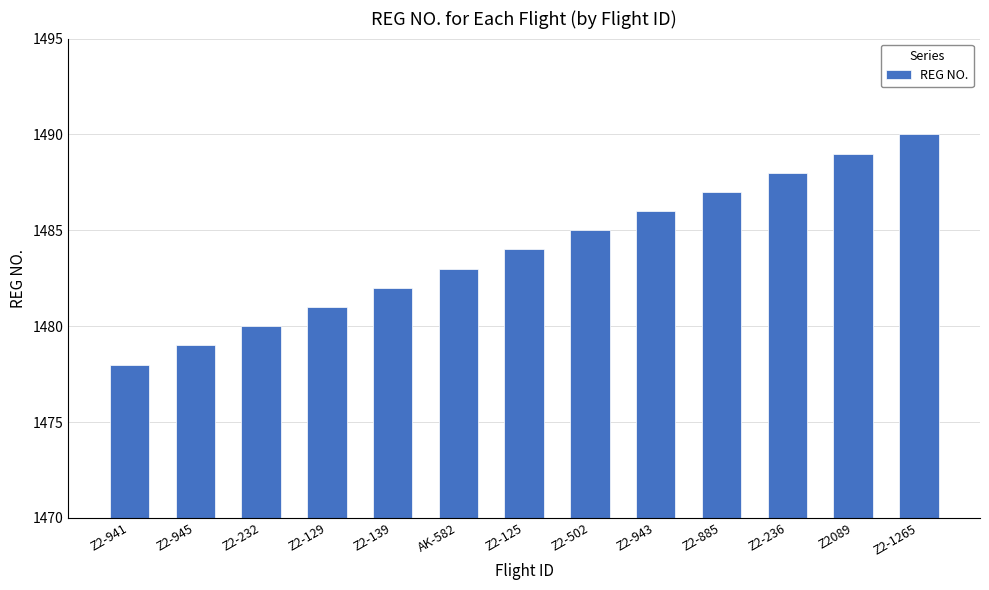

The chart shows a value of 1484 at Z2-125. True or false?

True